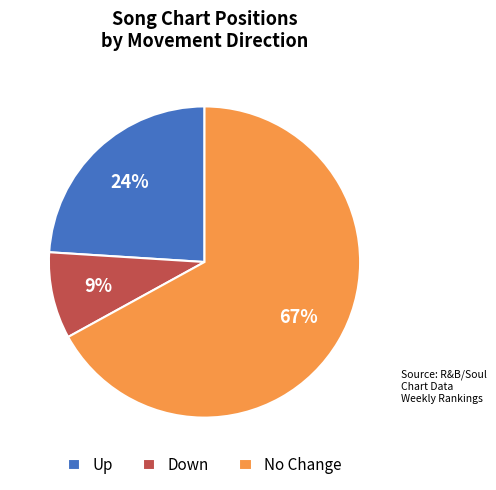

Which category has the biggest portion of the pie?

No Change